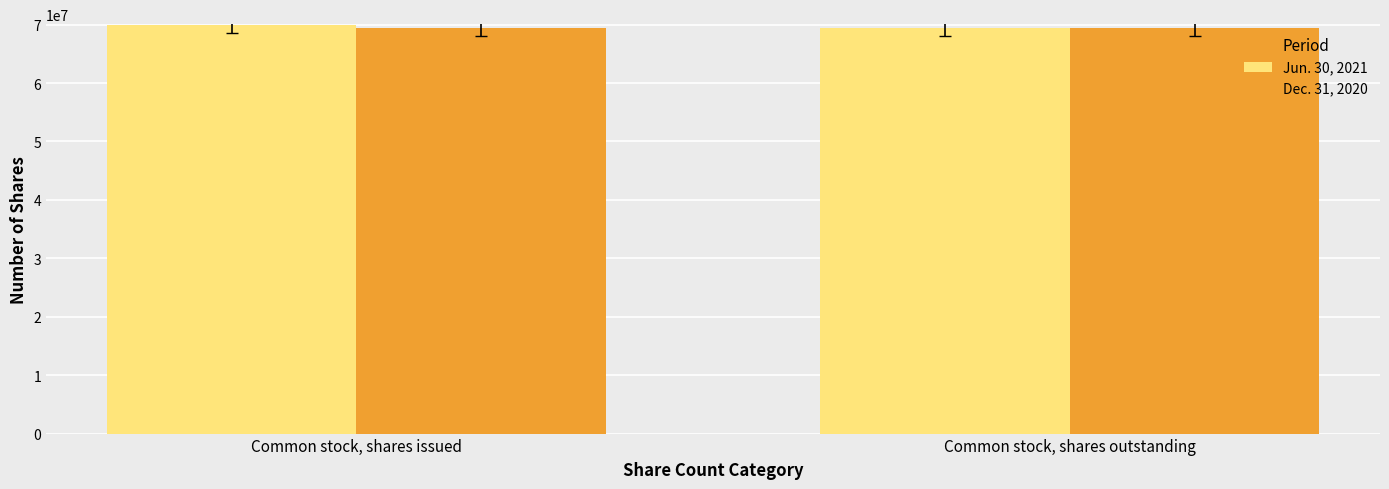

What are all the series names shown in the legend?

Jun. 30, 2021, Dec. 31, 2020